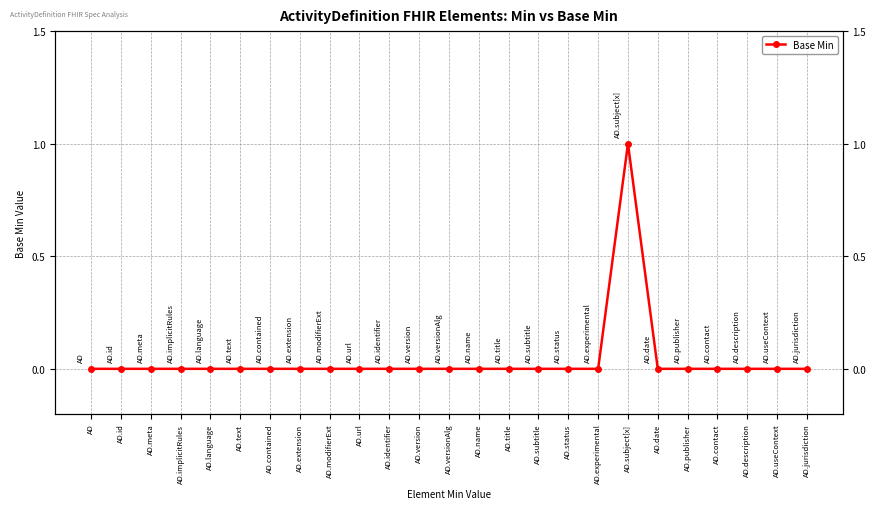

True or false: the data shows 0 at AD.modifierExt.

False